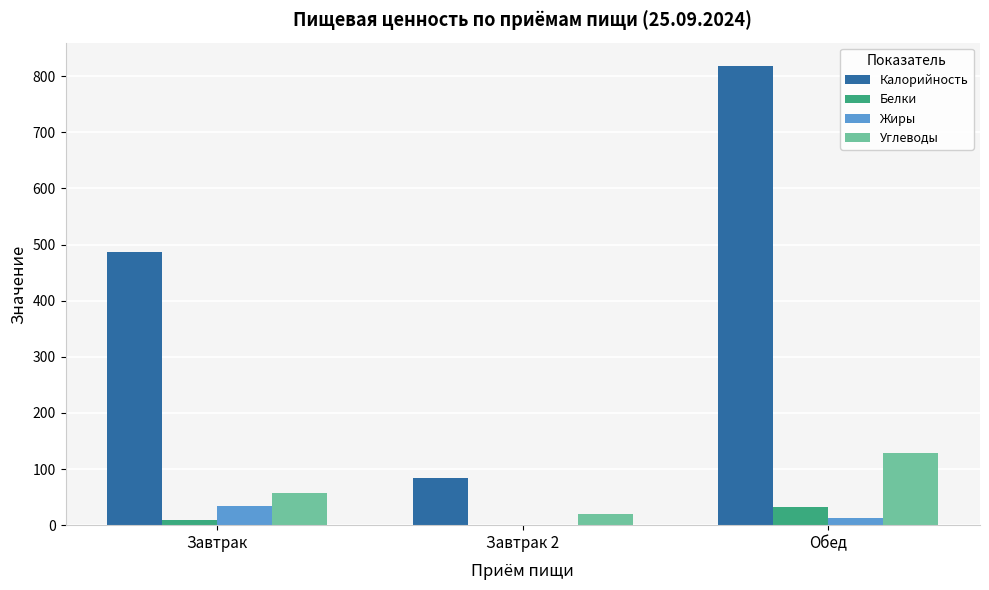

How many data points in Жиры are above 13?

2